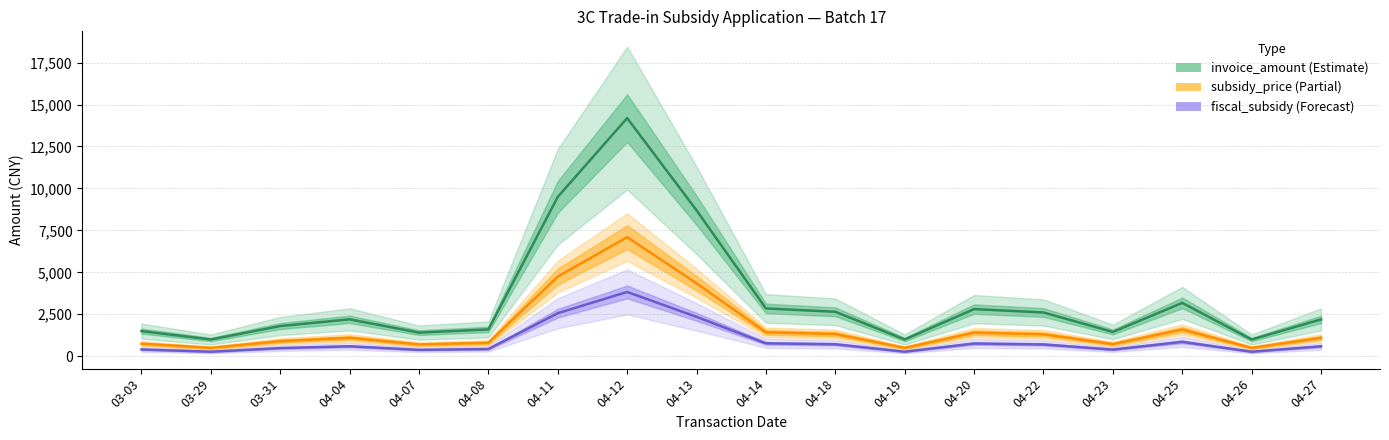

Reading right to left, what are all the values shown in this chart?

invoice_amount: 04-27=2195.0	04-26=997.0	04-25=3180.0	04-23=1448.0	04-22=2608.0	04-20=2809.0	04-19=999.0	04-18=2649.0	04-14=2849.0	04-13=8697.0	04-12=14192.0	04-11=9496.0	04-08=1599.0	04-07=1408.0	04-04=2199.0	03-31=1799.0	03-29=999.0	03-03=1499.0
subsidy_price: 04-27=1097.5	04-26=498.5	04-25=1590.0	04-23=724.0	04-22=1304.0	04-20=1404.5	04-19=499.5	04-18=1324.5	04-14=1424.5	04-13=4348.5	04-12=7096.0	04-11=4748.0	04-08=799.5	04-07=704.0	04-04=1099.5	03-31=899.5	03-29=499.5	03-03=749.5
fiscal_subsidy: 04-27=592.9	04-26=269.2	04-25=858.6	04-23=395.3	04-22=704.2	04-20=758.4	04-19=269.7	04-18=715.2	04-14=769.2	04-13=2348.2	04-12=3831.8	04-11=2563.9	04-08=431.7	04-07=380.2	04-04=593.7	03-31=485.7	03-29=269.7	03-03=404.7